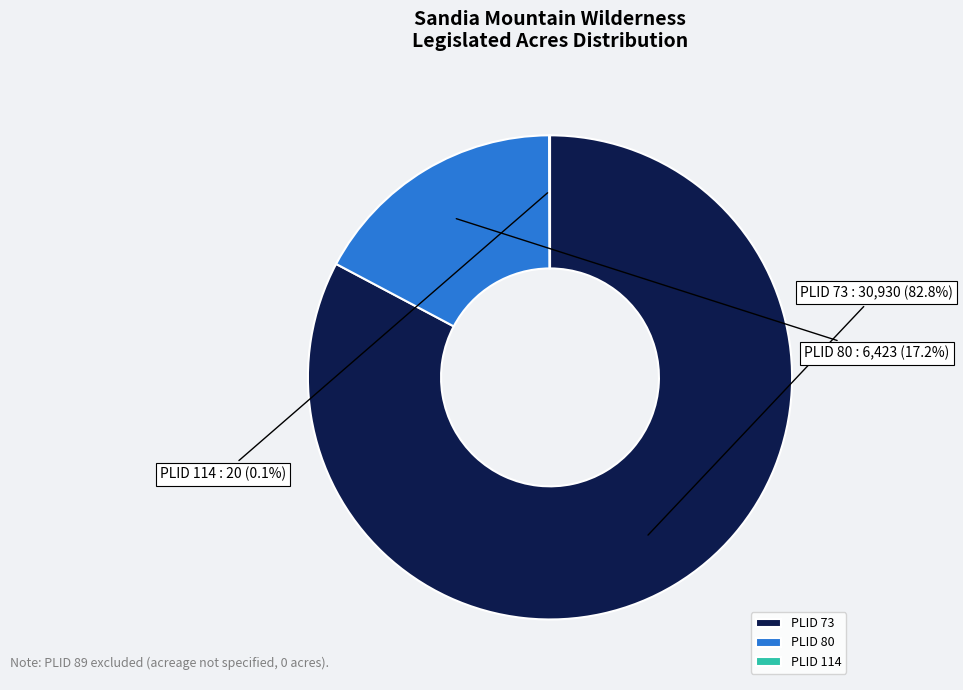

Which category accounts for the majority?

PLID 73